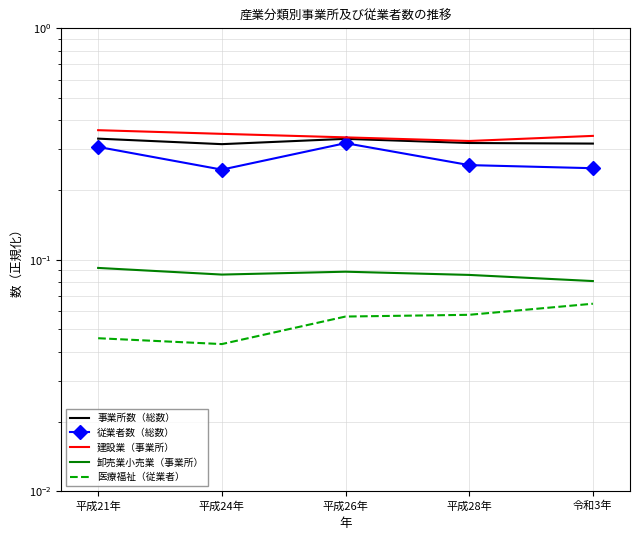

At which category is the sum across all series the highest?

平成21年